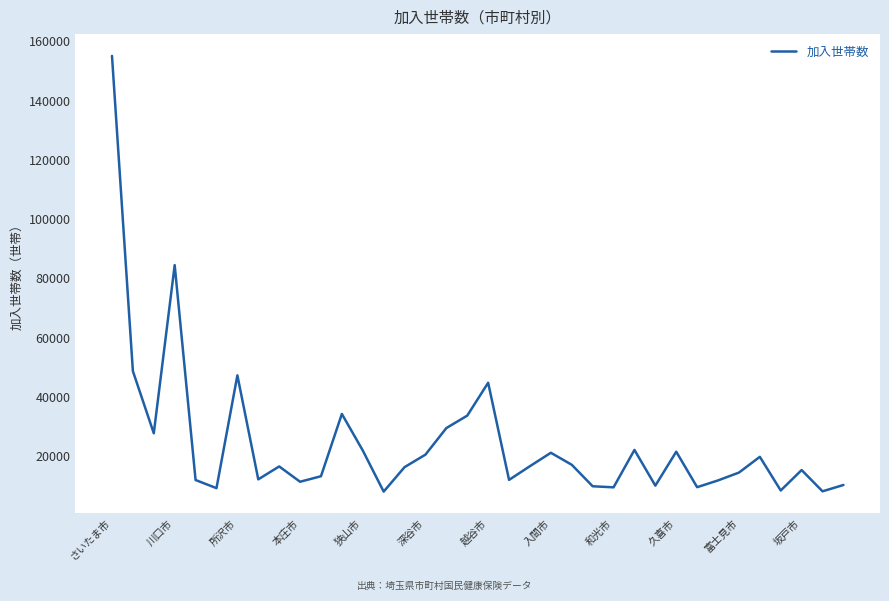

What is the greatest value displayed?

155117